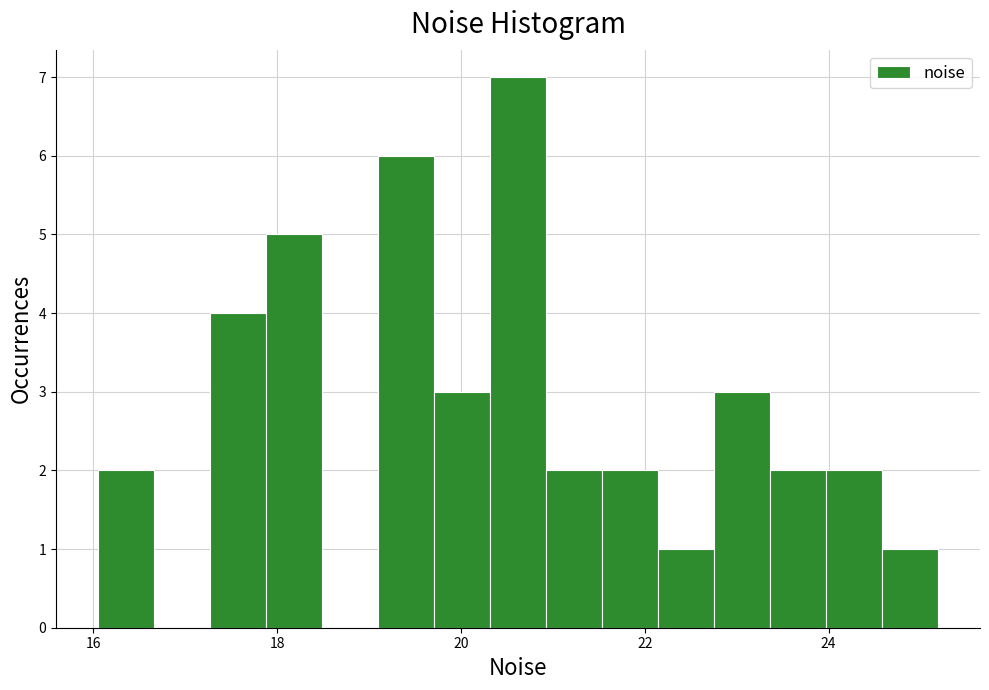

Read against the x-axis, roughly where is the centre of the tallest bar?

20.6